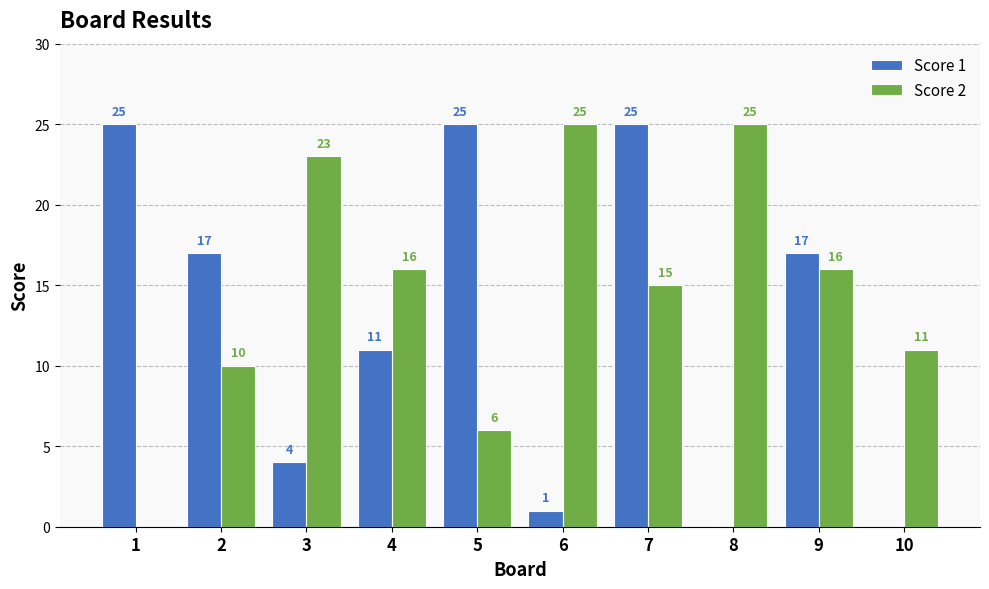

Is it true that Score 1 equals 17 at 9?

True